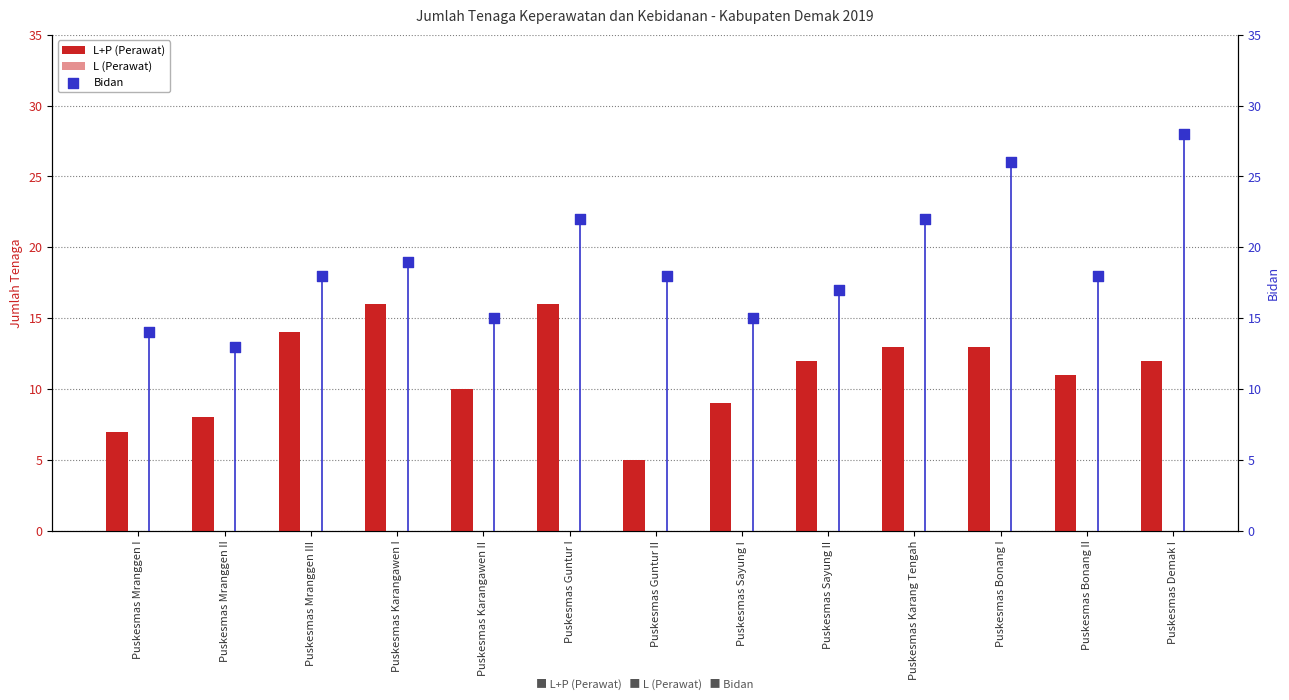

Which series reaches the maximum Y coordinate?

Bidan